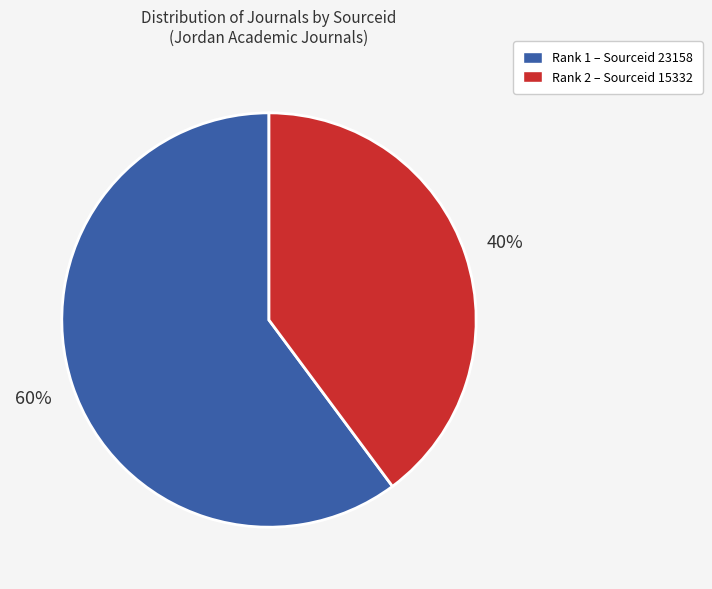

To the nearest percent, what percentage of the pie is Rank 1 – Sourceid 23158?

60%